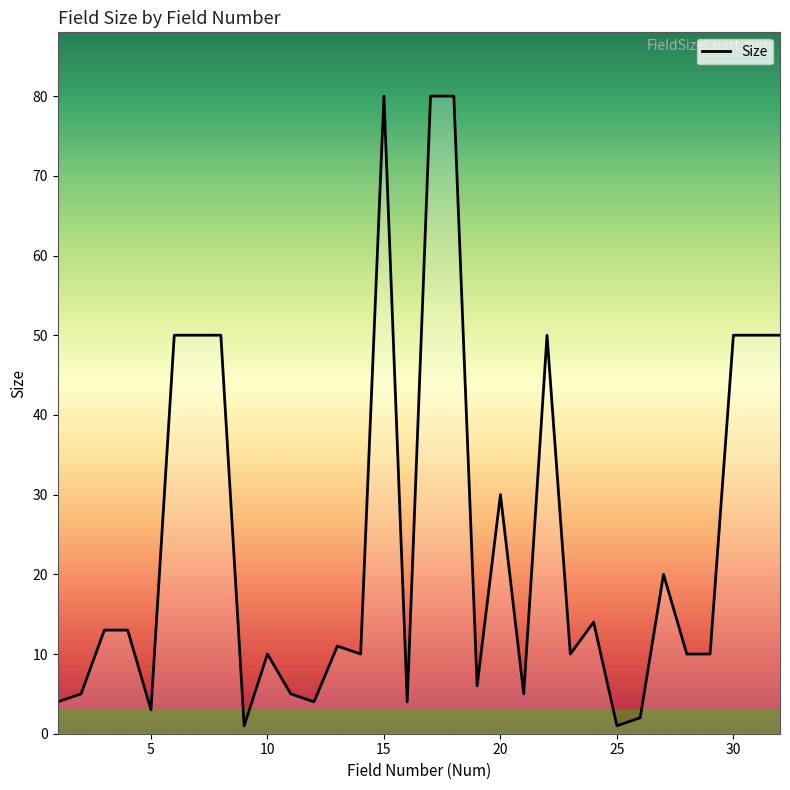

What is the greatest value displayed?

80